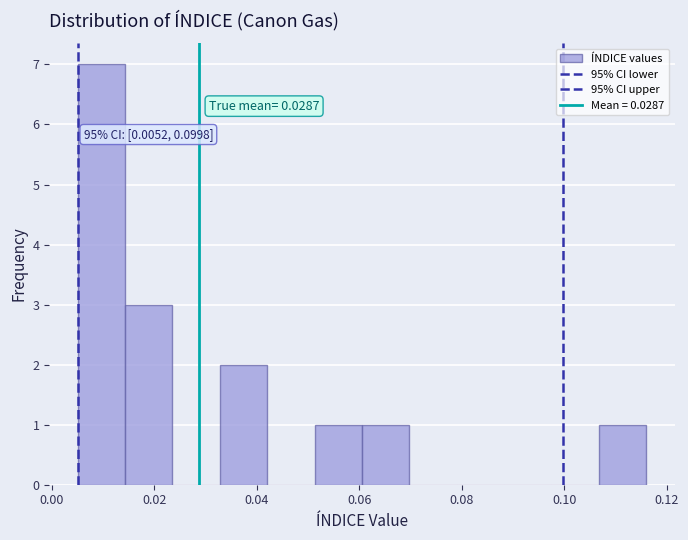

Over which range of the x-axis is the bar tallest?

0.006 to 0.014